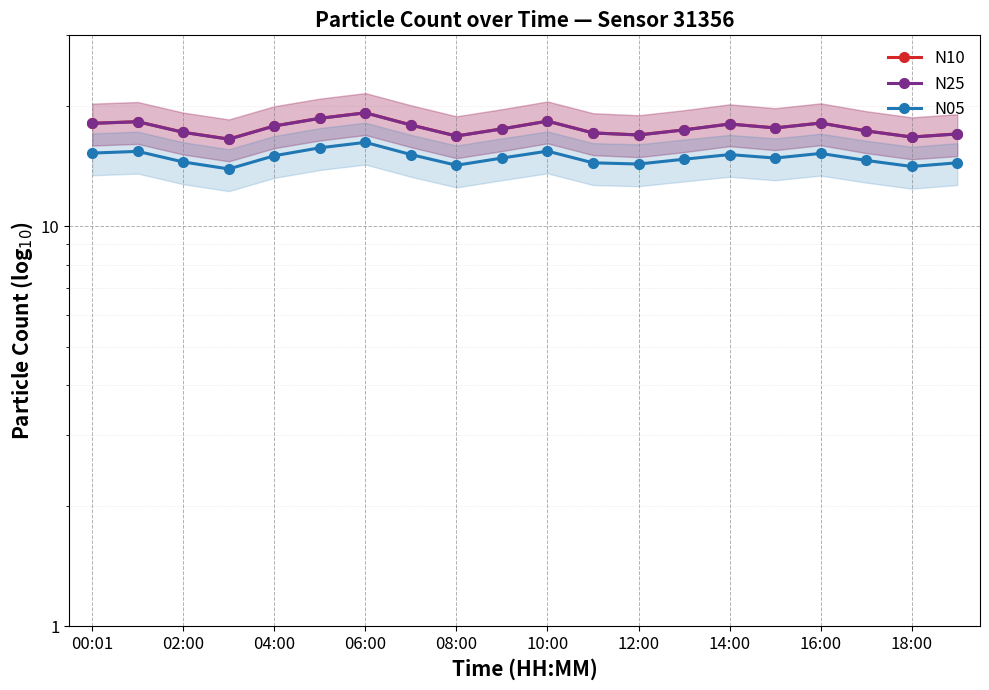

At which label is N10 closest to 17?

19